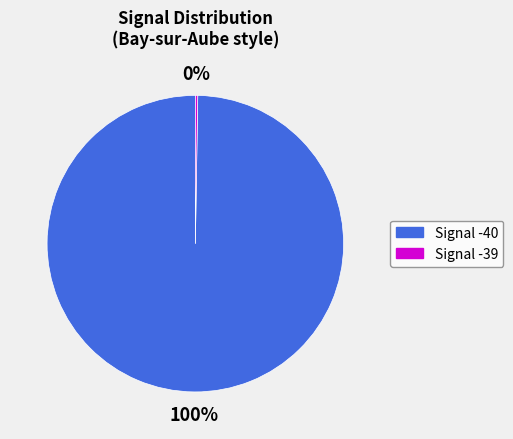

To the nearest percent, what is the average slice percentage?

50%